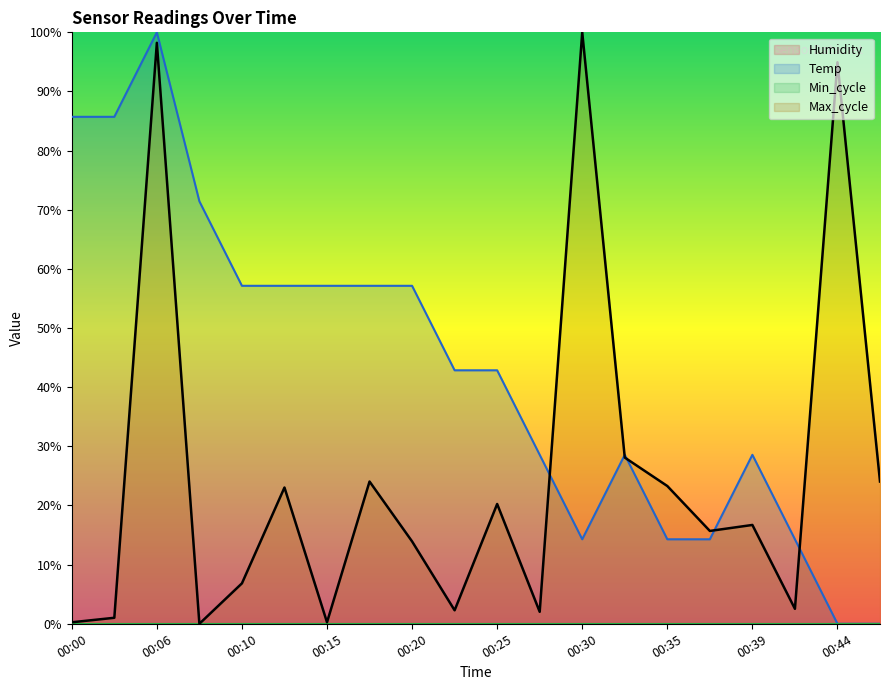

How many lines are shown in the chart?

2